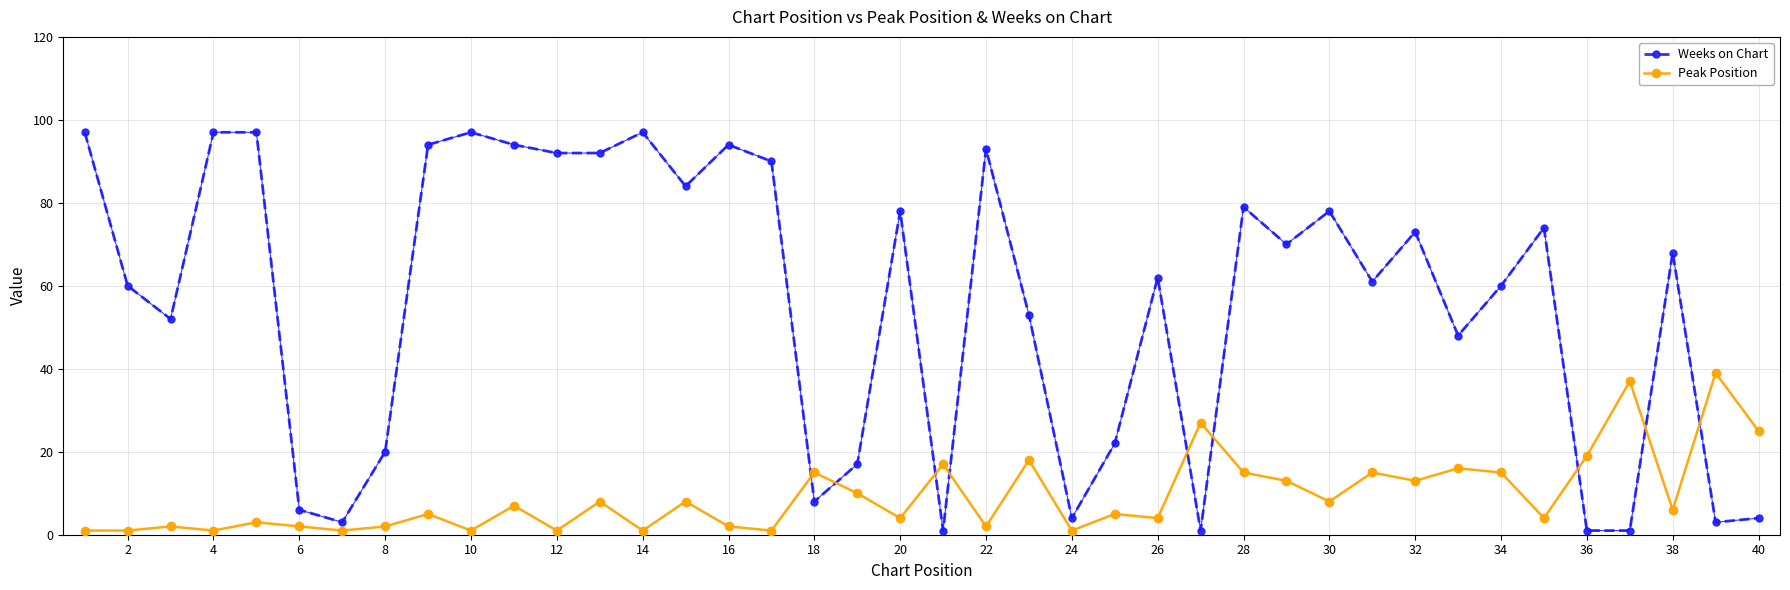

How many data points in Peak Position are less than 6?

20